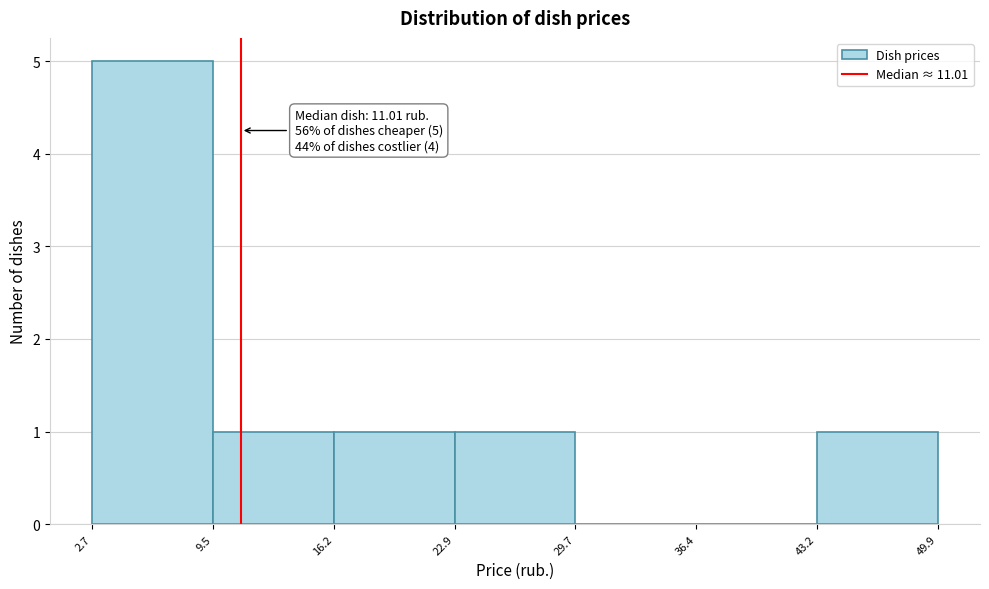

Which range on the x-axis has the tallest bar?

2.7 to 9.5